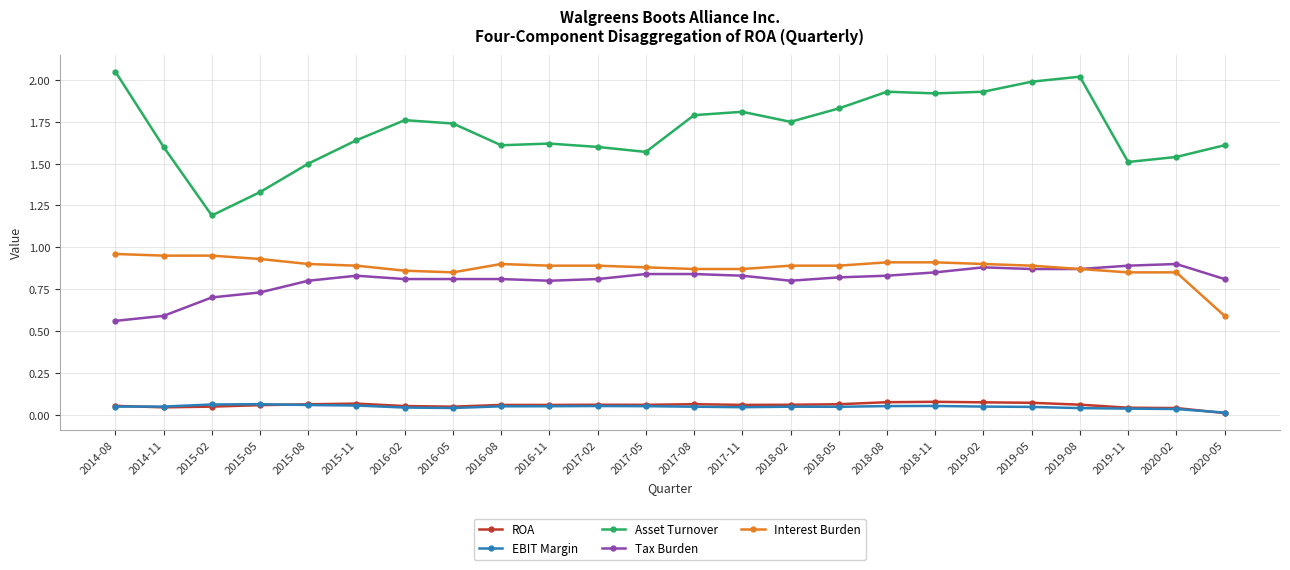

True or false: Asset Turnover has more than 1 interior local peaks.

True